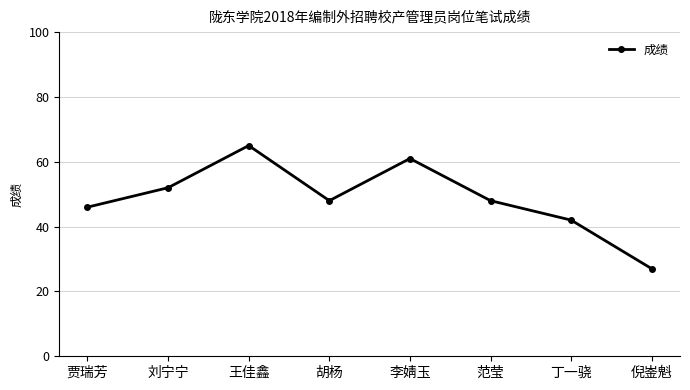

Which category has the highest value across all series?

王佳鑫